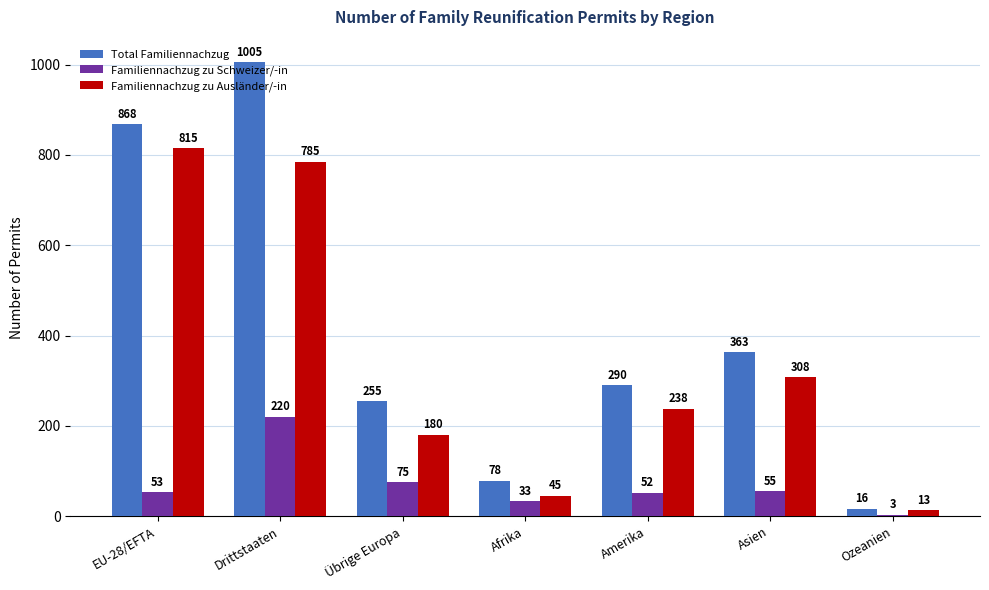

What is the spread (max minus min) of values at Drittstaaten?

785